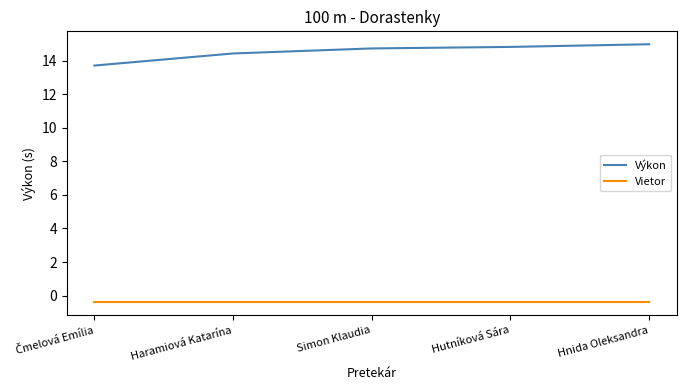

What is the difference between the highest and lowest values at Hnida Oleksandra?

15.4